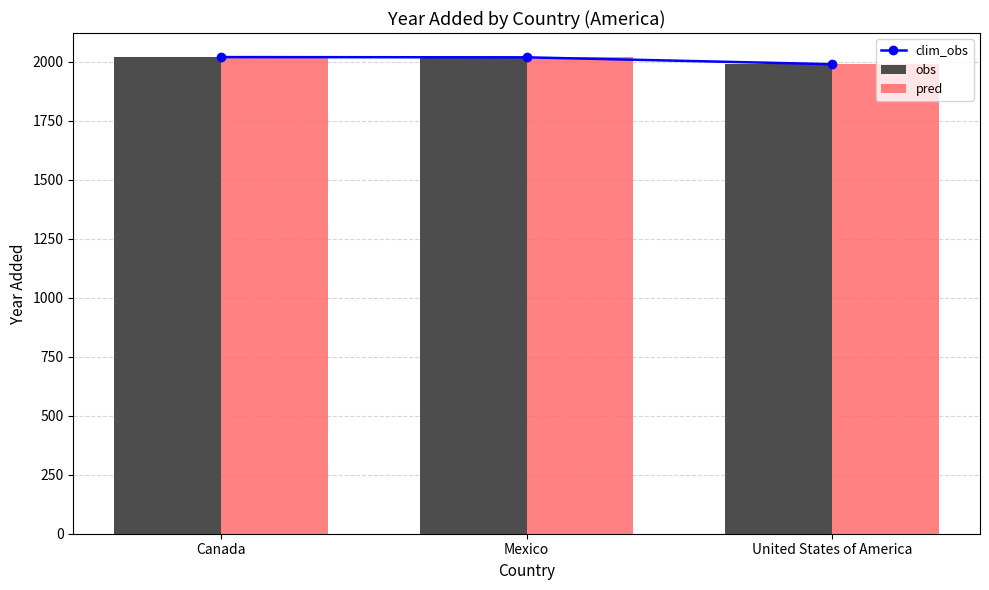

Reading right to left, transcribe all the data shown in this chart.

clim_obs: United States of America=1989	Mexico=2018	Canada=2019
obs: United States of America=1989	Mexico=2018	Canada=2019
pred: United States of America=1990	Mexico=2019	Canada=2020